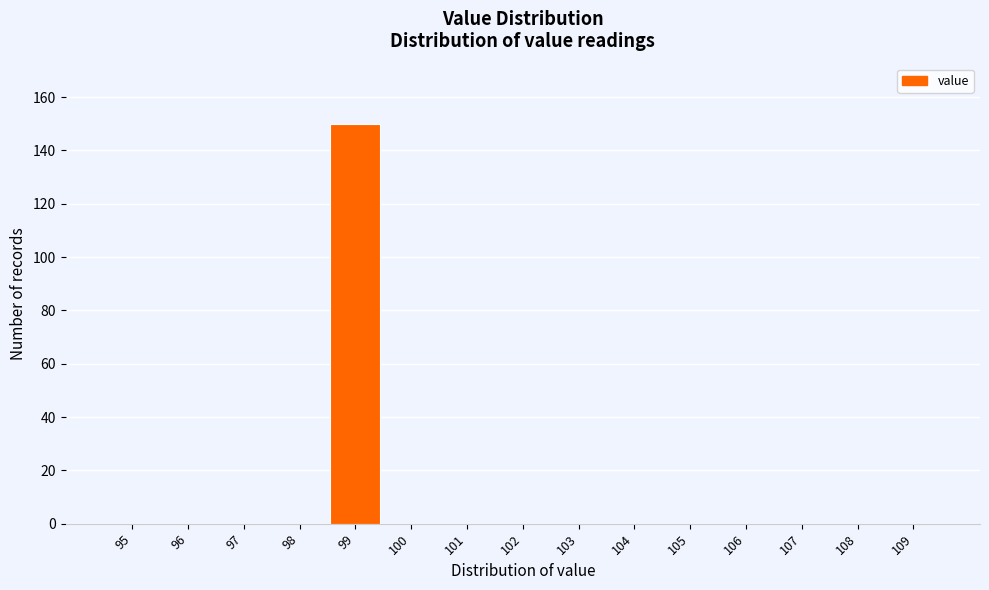

Reading right to left, transcribe all the data shown in this chart.

109=0	108=0	107=0	106=0	105=0	104=0	103=0	102=0	101=0	100=0	99=150	98=0	97=0	96=0	95=0